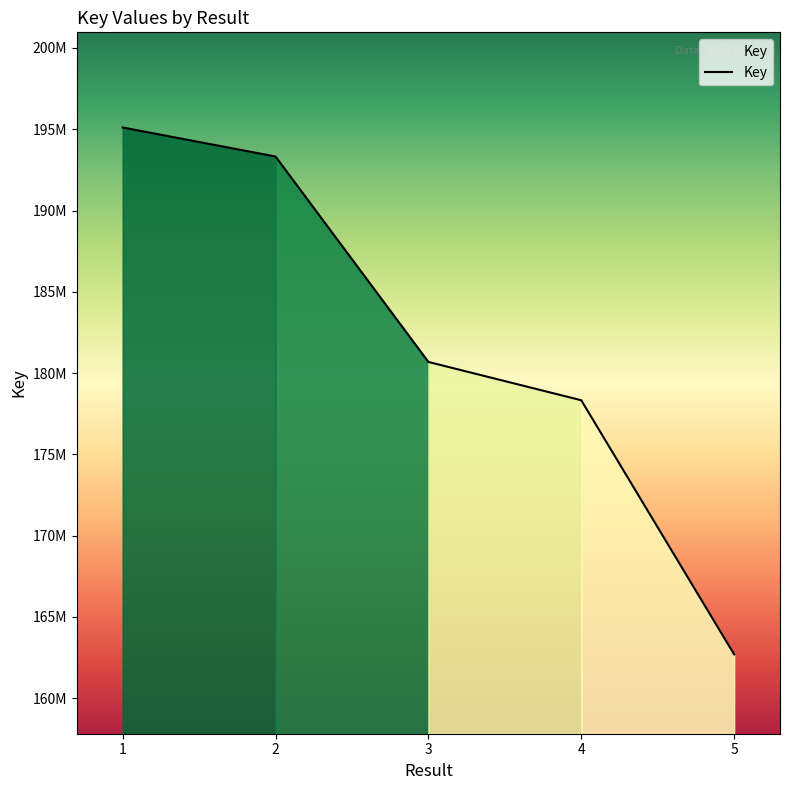

Does the chart display data point markers on the line(s)?

No